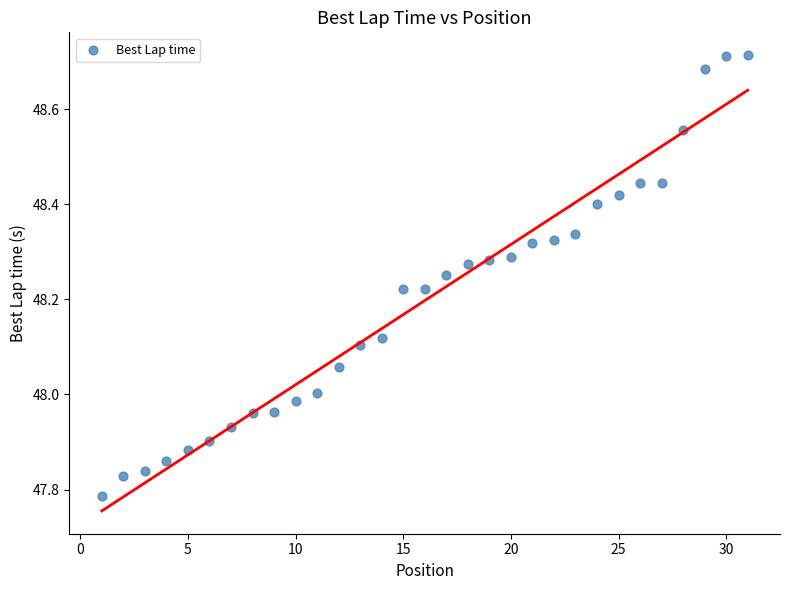

What is the range of X values (max minus min)?

30.0